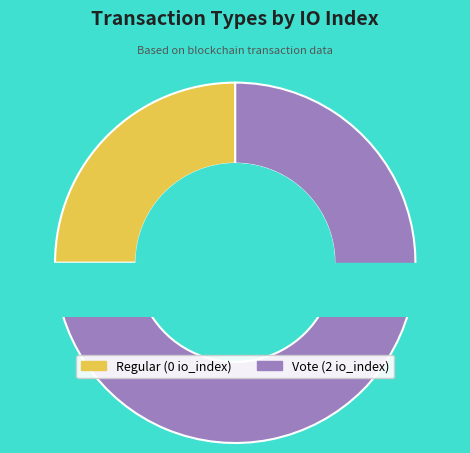

How many slices are in this pie chart?

2